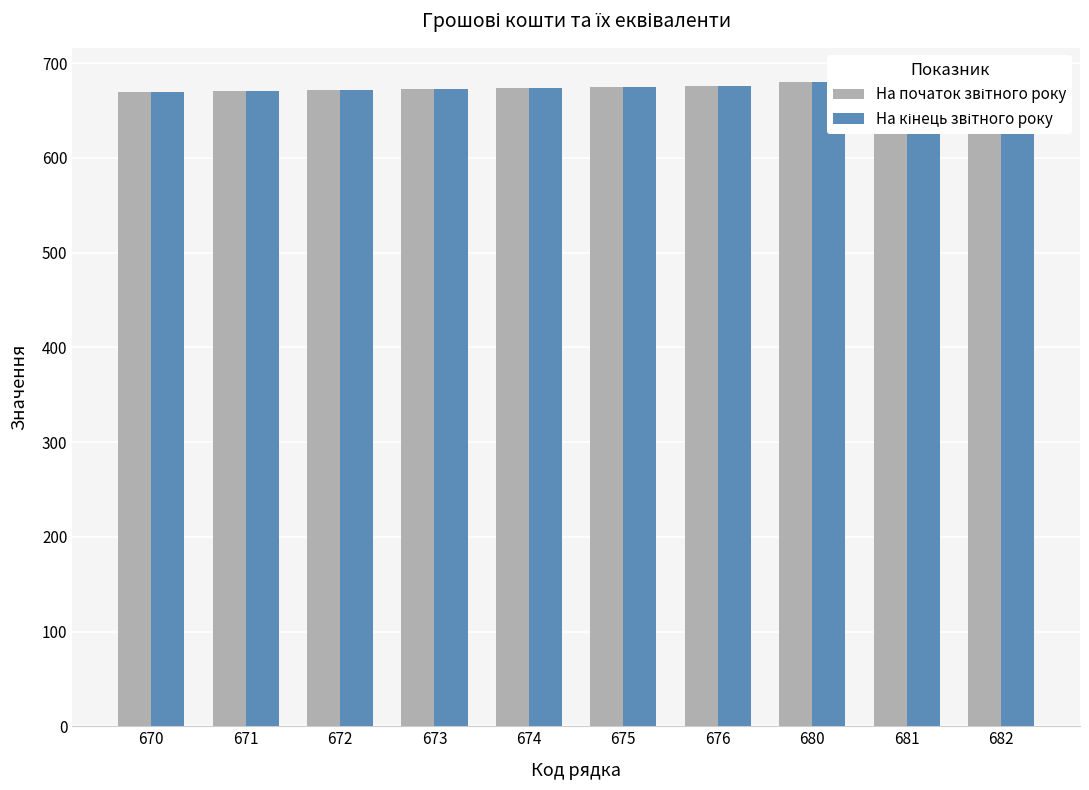

Rank the categories by На початок звітного року value from lowest to highest.

670, 671, 672, 673, 674, 675, 676, 680, 681, 682